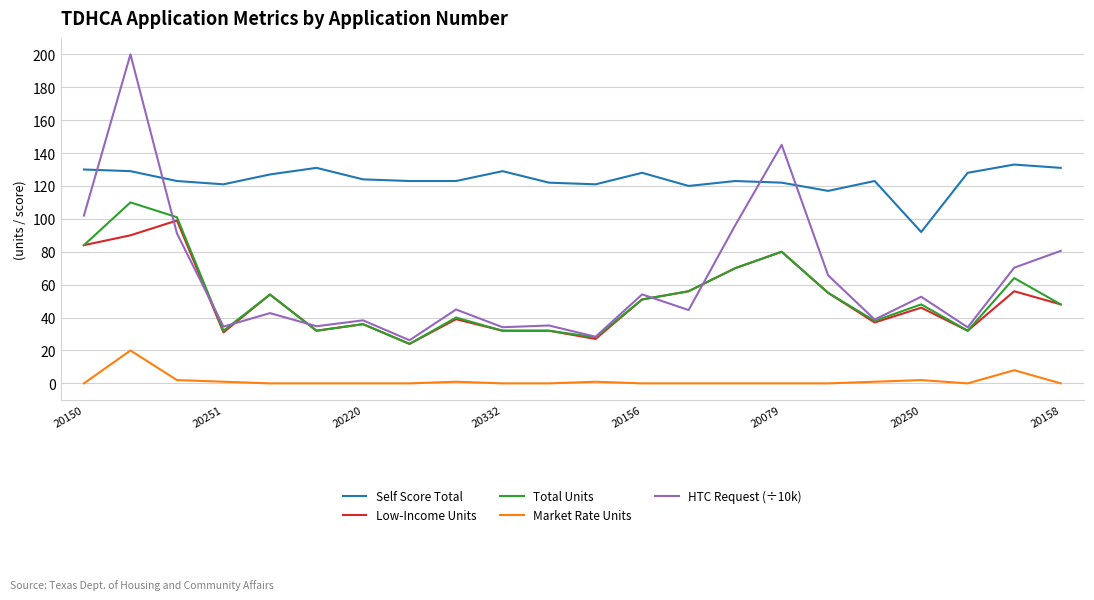

True or false: Market Rate Units and HTC Request (÷10k) cross at least once.

False